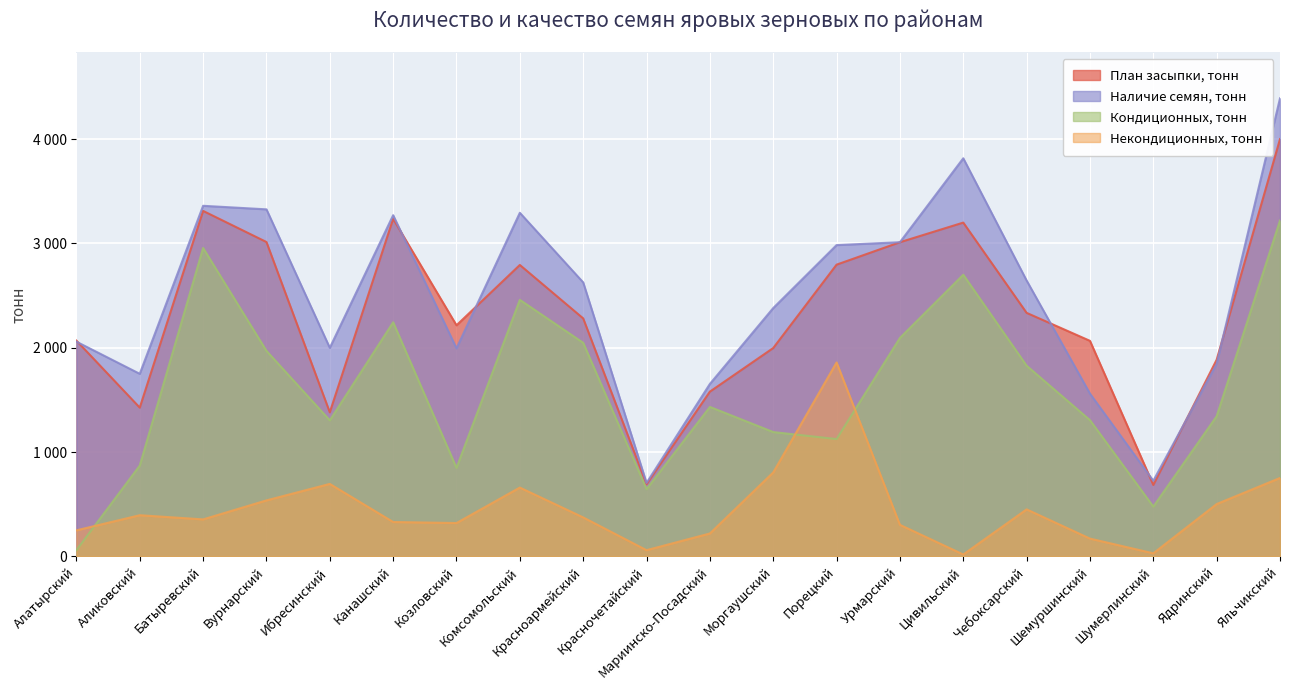

What is the difference between the maximum and second lowest values in the Наличие семян, тонн series?

3665.0